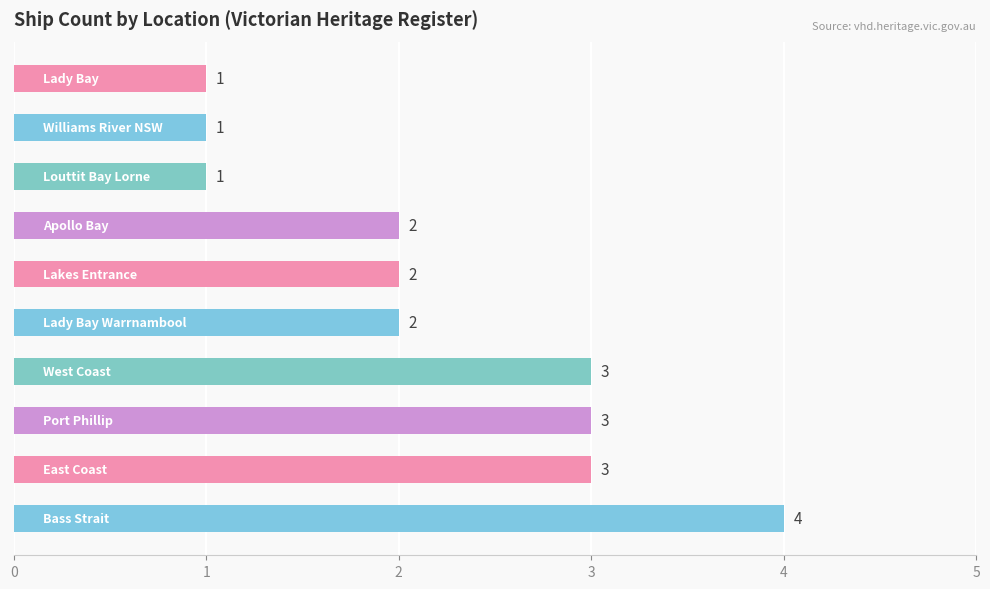

Count the values in the range 1 to 3.

9